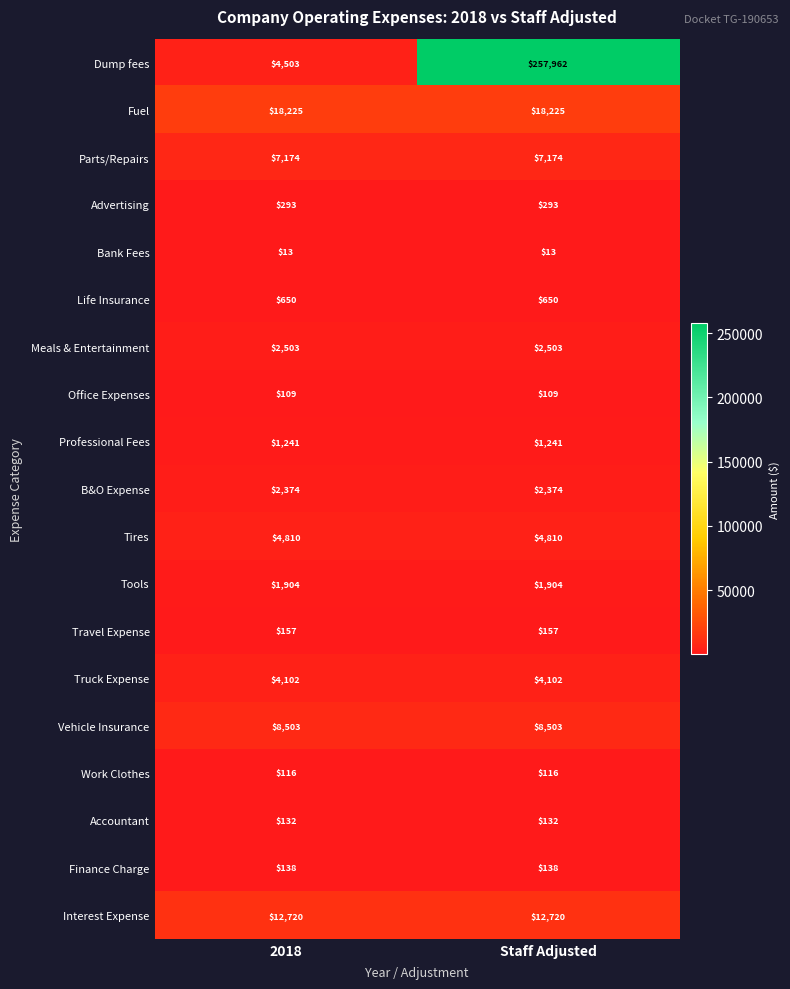

Which series has the widest spread of values?

Dump fees